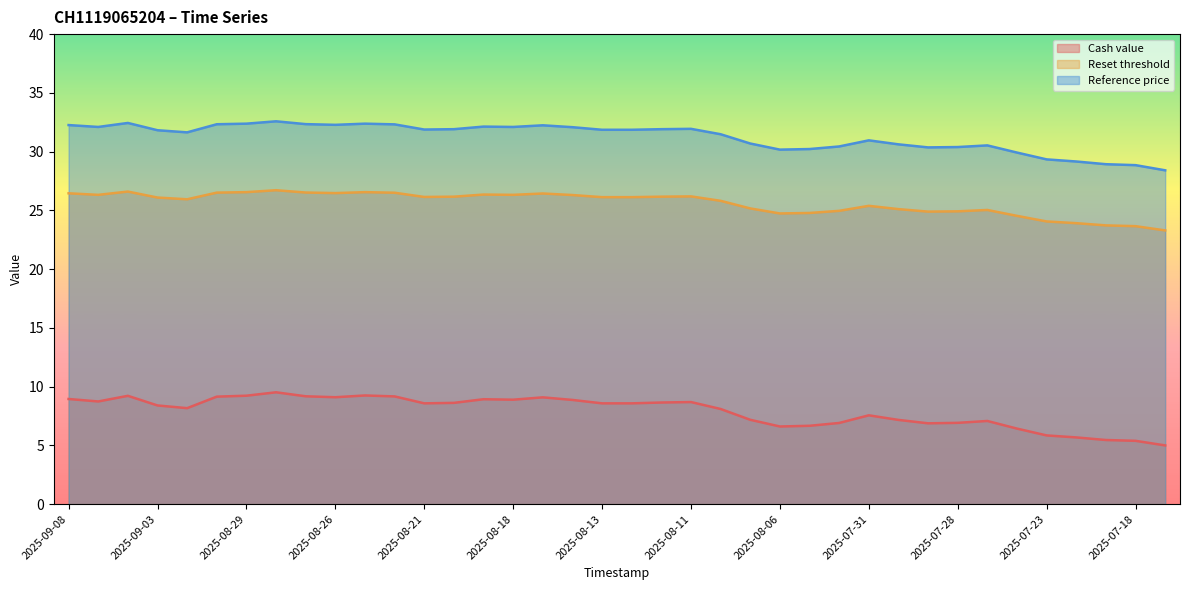

What is the sum of the Reference price values at 2025-07-29 and 2025-07-28?

60.8